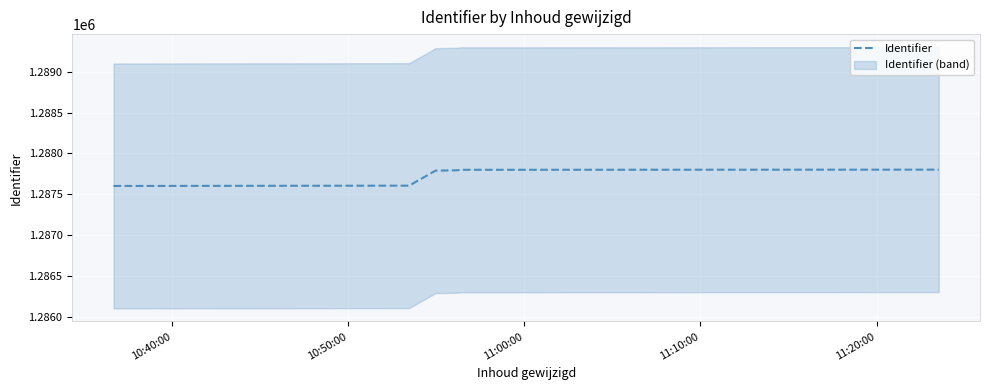

What is the highest value of the Identifier series?

1287801